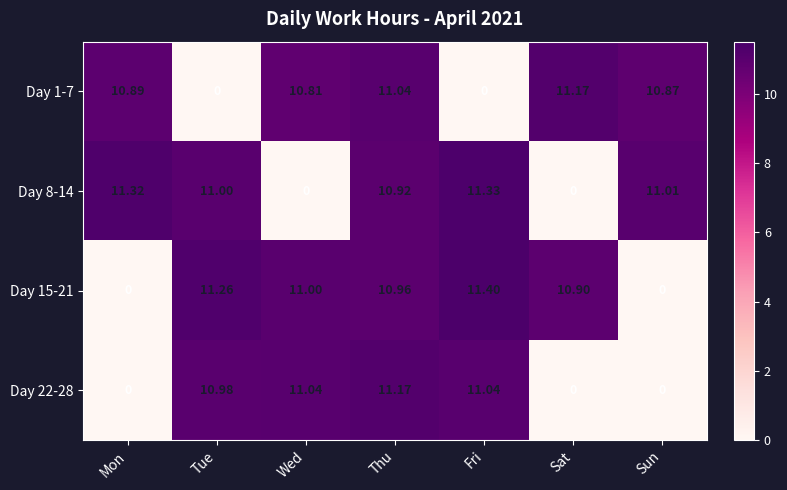

At which label does Day 1-7 reach its peak?

Sat